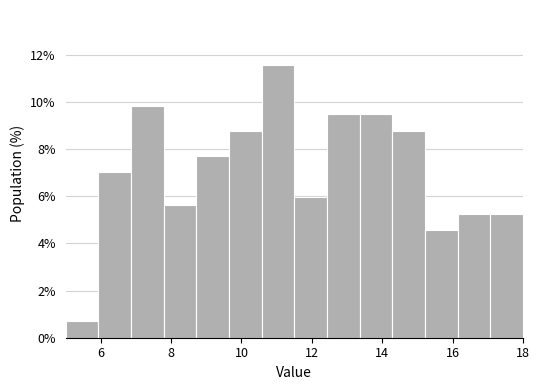

Which range on the x-axis has the tallest bar?

10.6 to 11.6